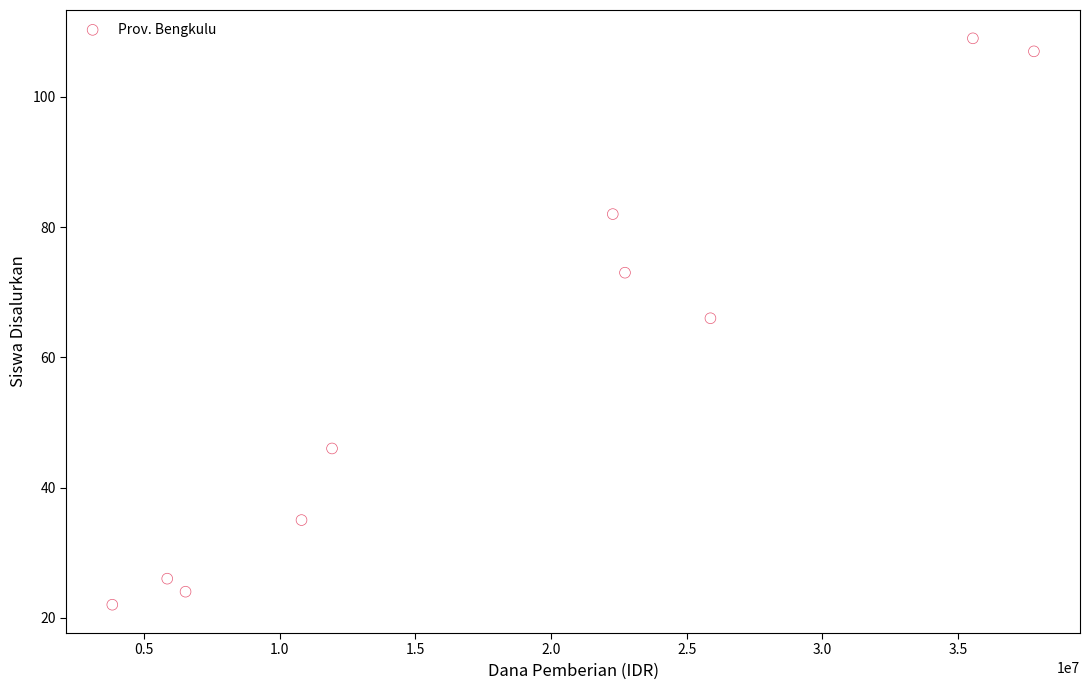

What is the average Y value?

59